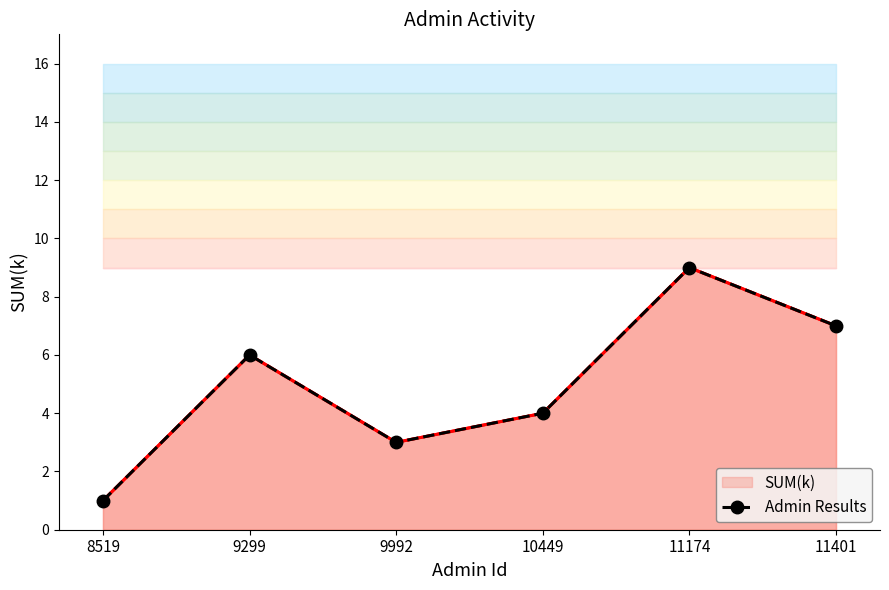

How many lines are shown in the chart?

1